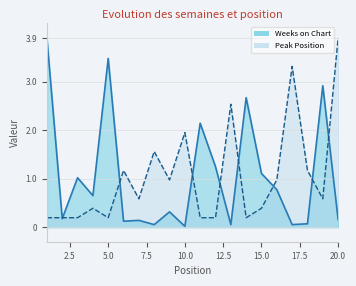

In Peak Position, how many points are higher than both neighbors (excluding endpoints)?

6